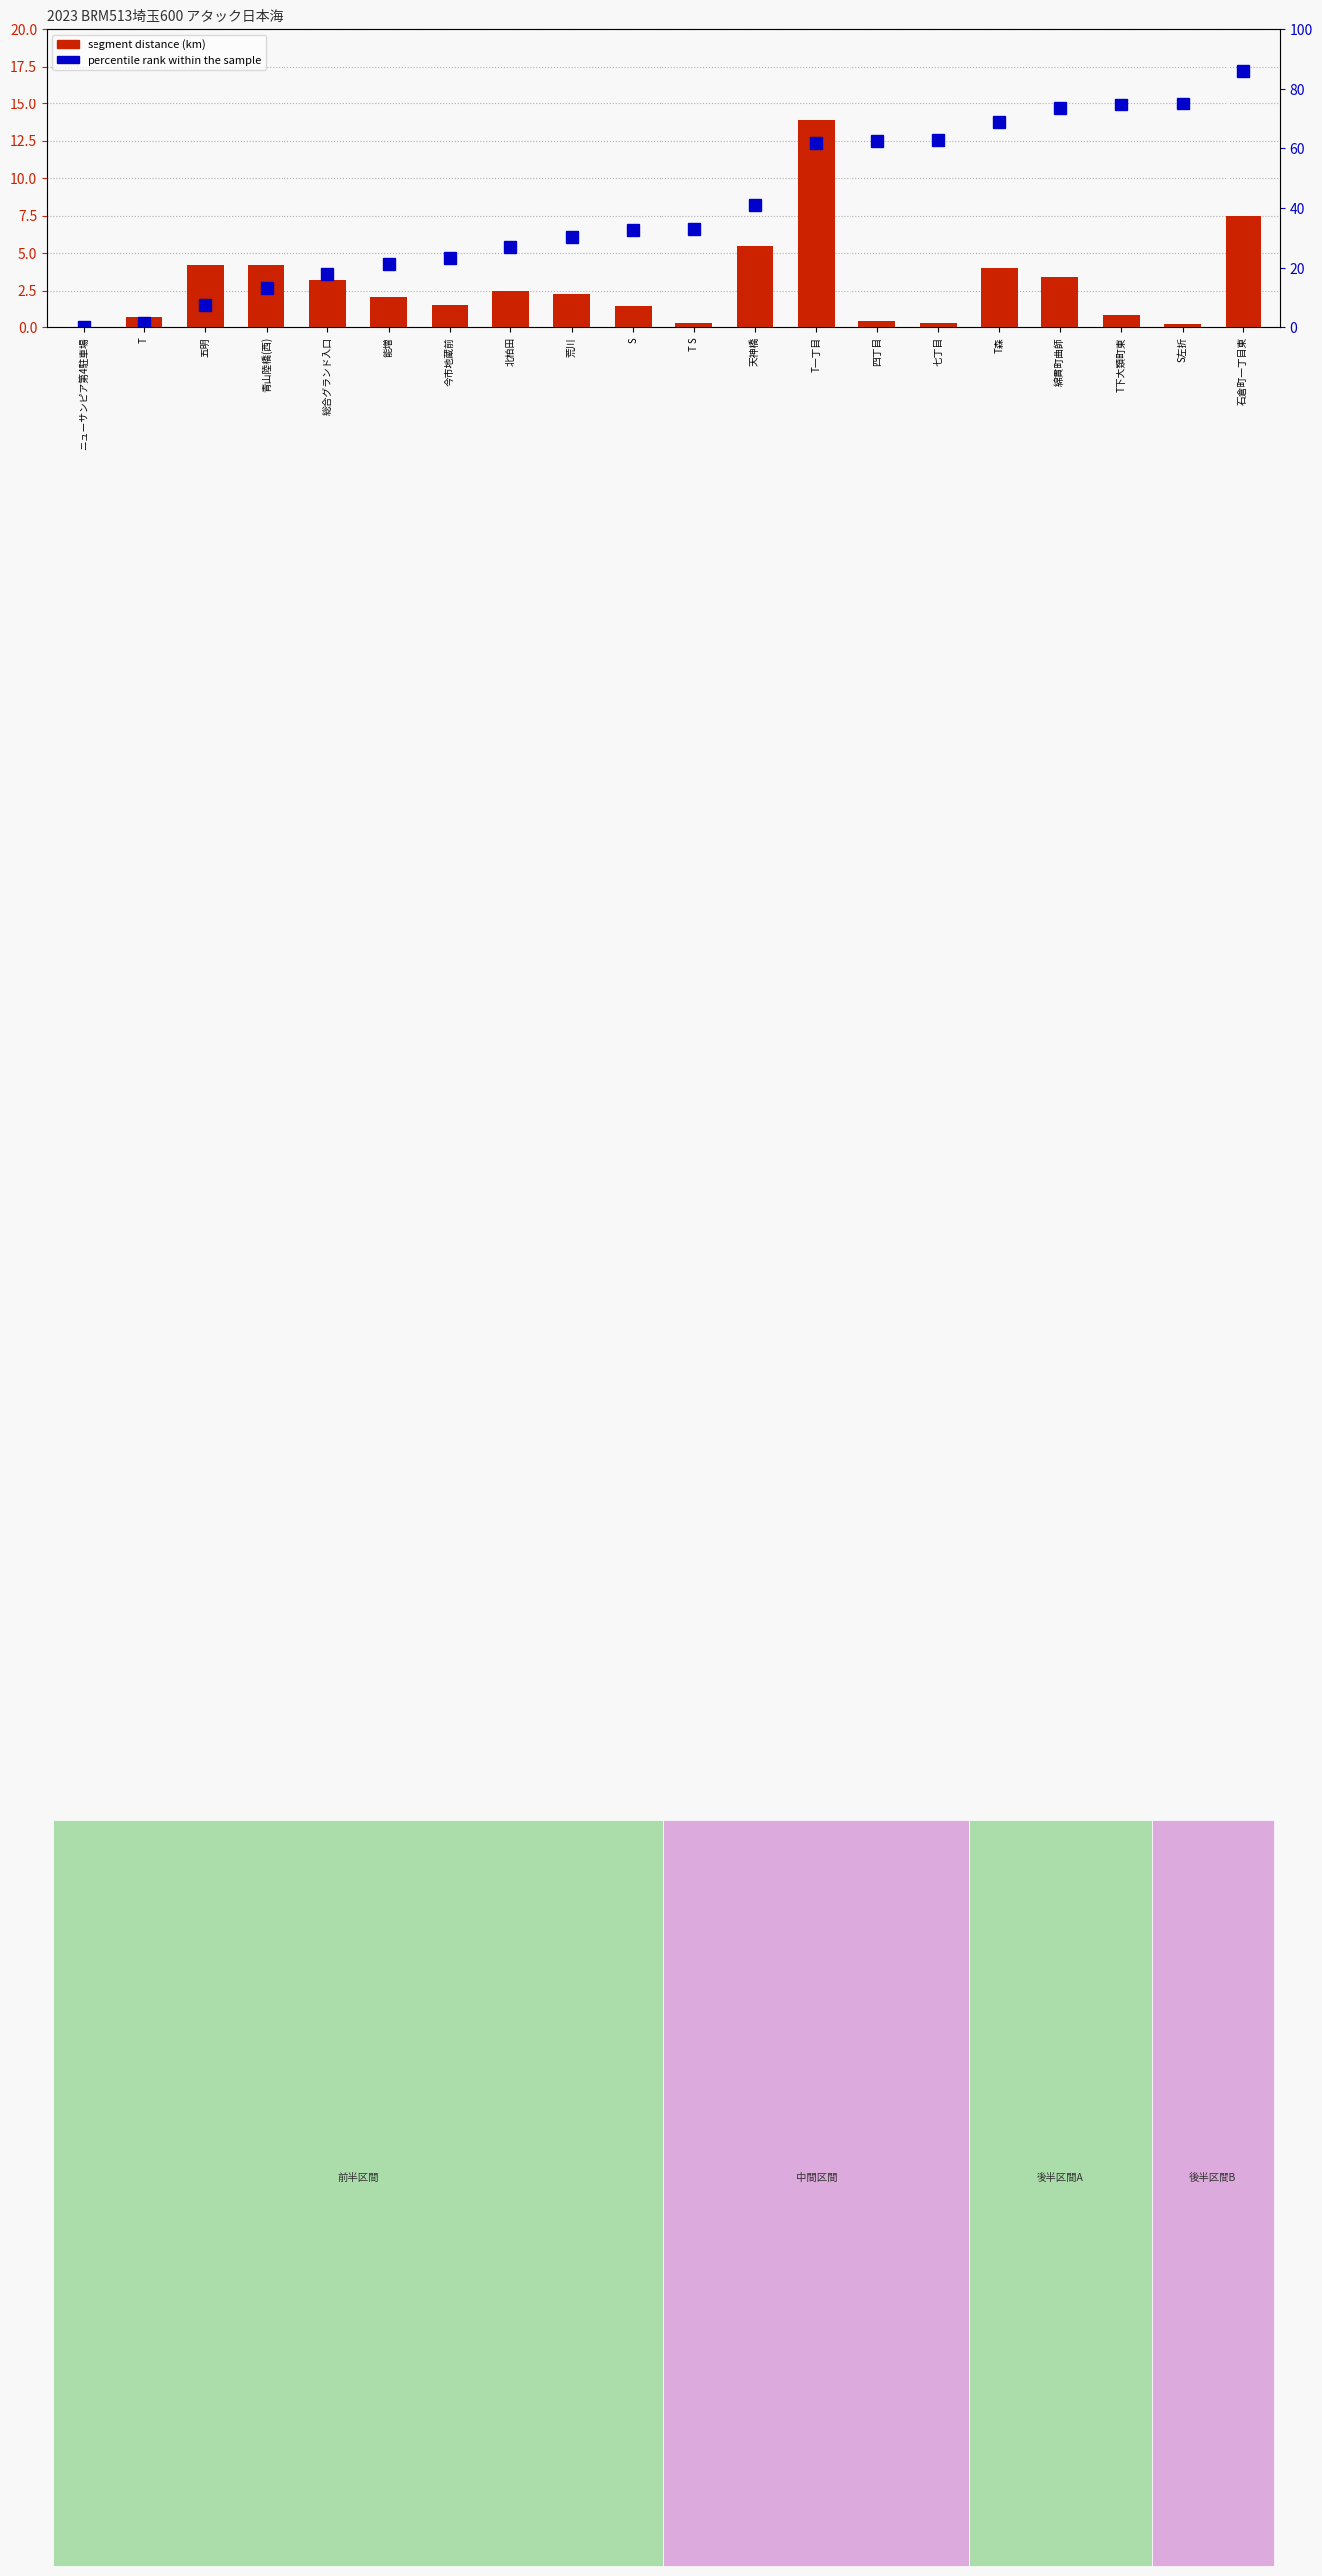

Where does the segment distance series first go above 2?

五明